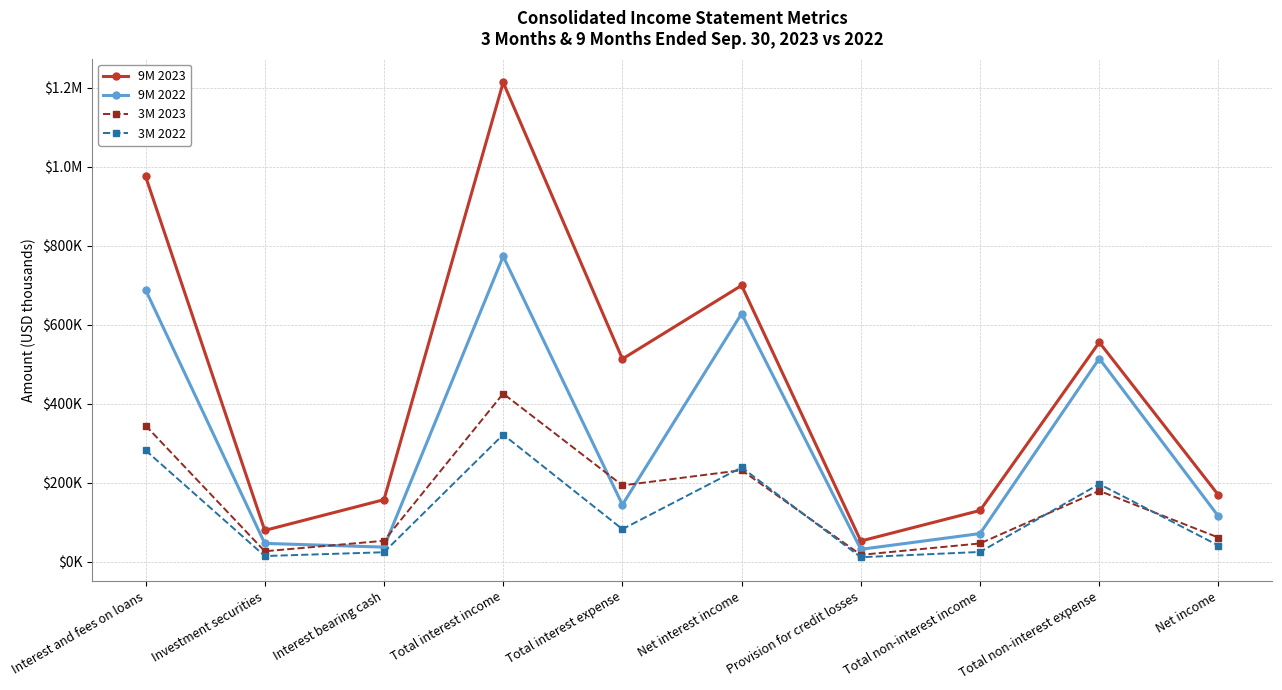

Is the value of 3M 2022 at Net interest income greater than the value of 9M 2023 at Total interest expense?

No